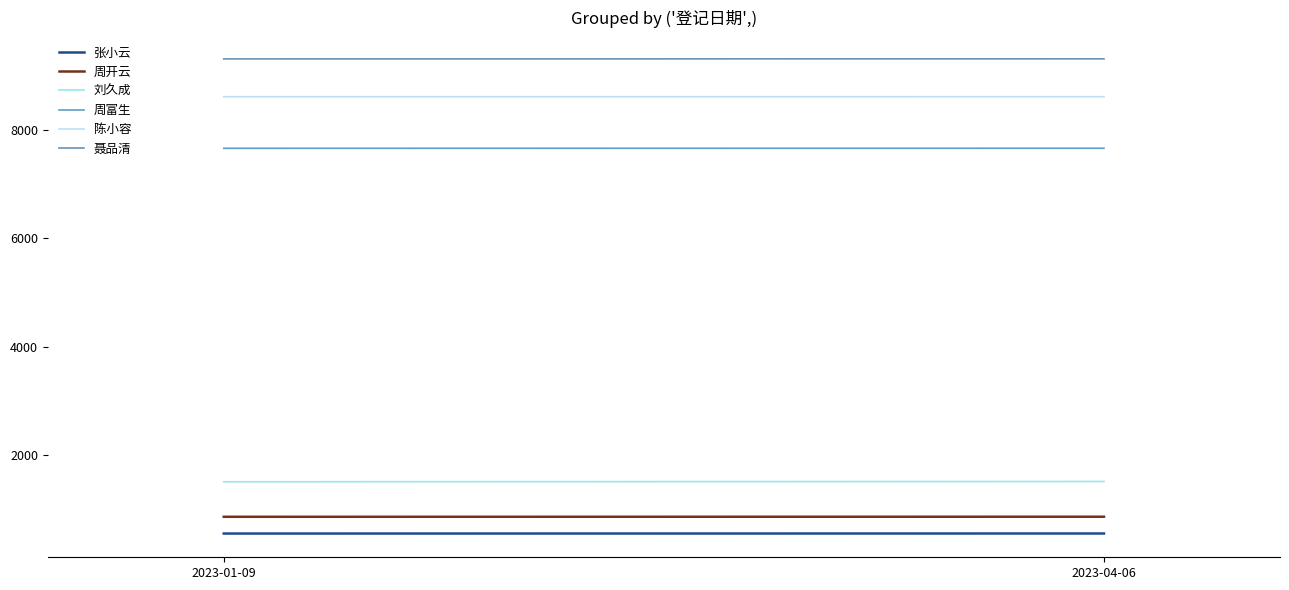

What is the difference between the maximum and minimum values in the 陈小容 series?

1